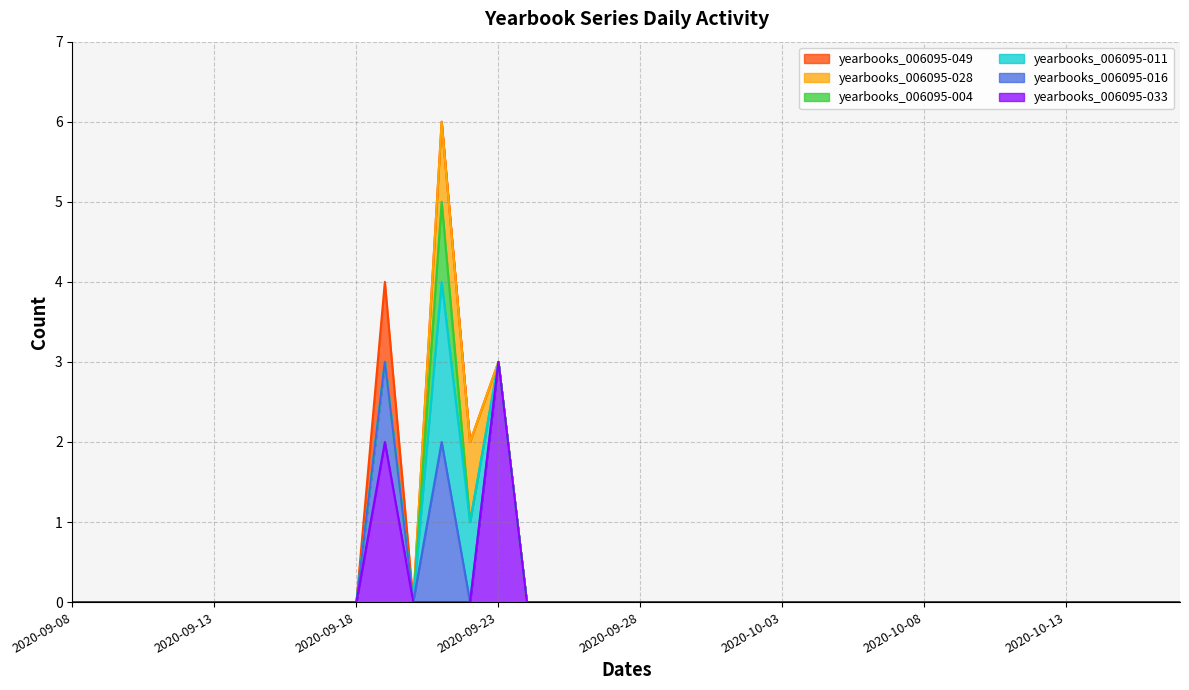

Is it true that yearbooks_006095-011 equals 1 at 2020-09-23?

False